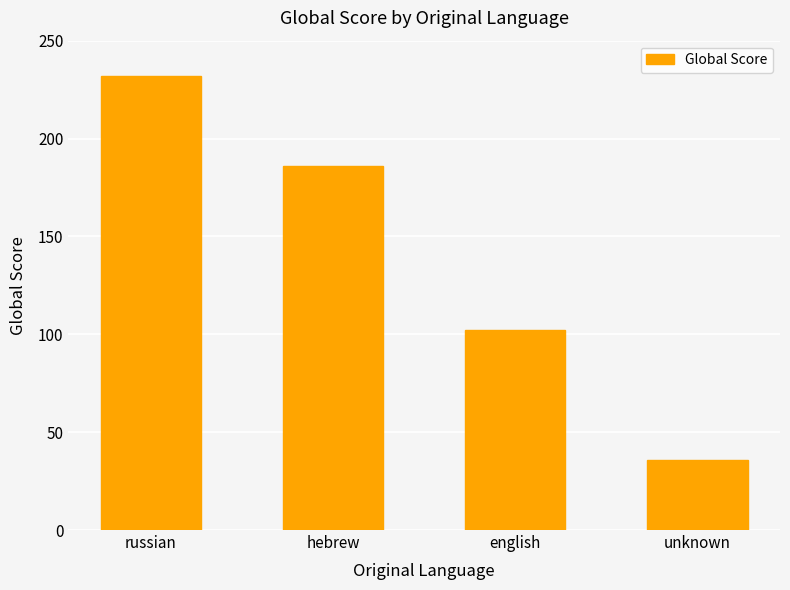

Reading left to right, list all the values displayed in this chart.

russian=232	hebrew=186	english=102	unknown=36